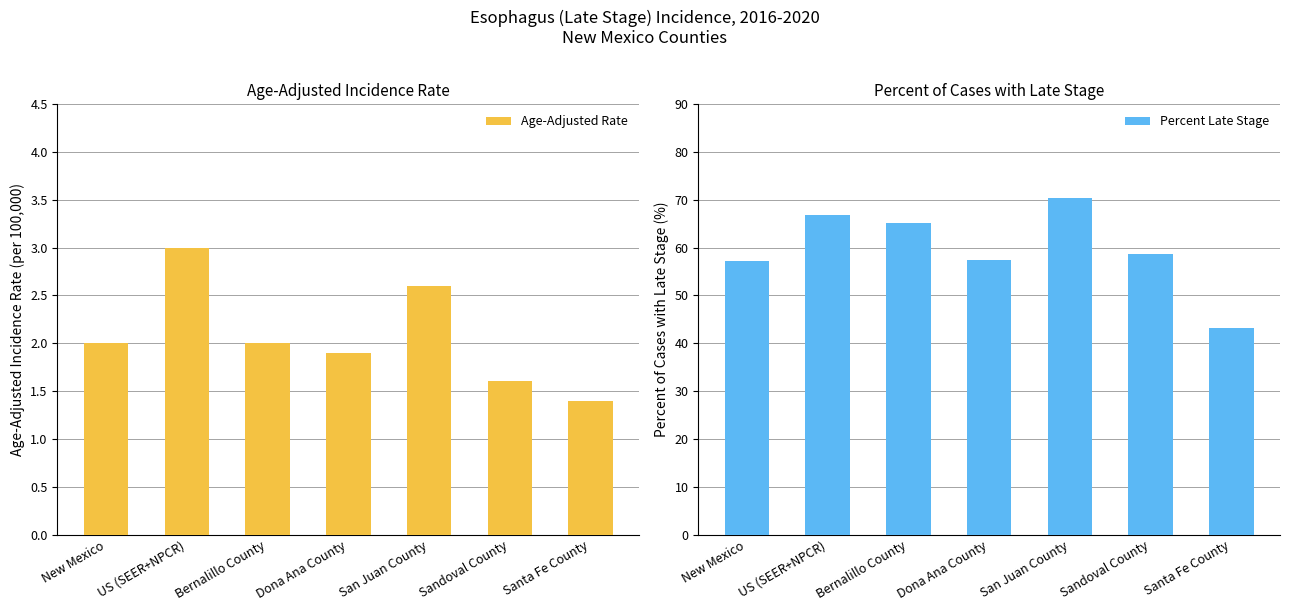

At which label is Age-Adjusted Rate closest to 2?

New Mexico